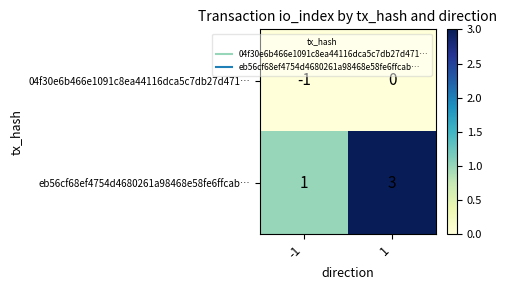

Is the value of 04f30e6b466e1091c8ea44116dca5c7db27d471… at -1 greater than the value of eb56cf68ef4754d4680261a98468e58fe6ffcab… at 1?

No